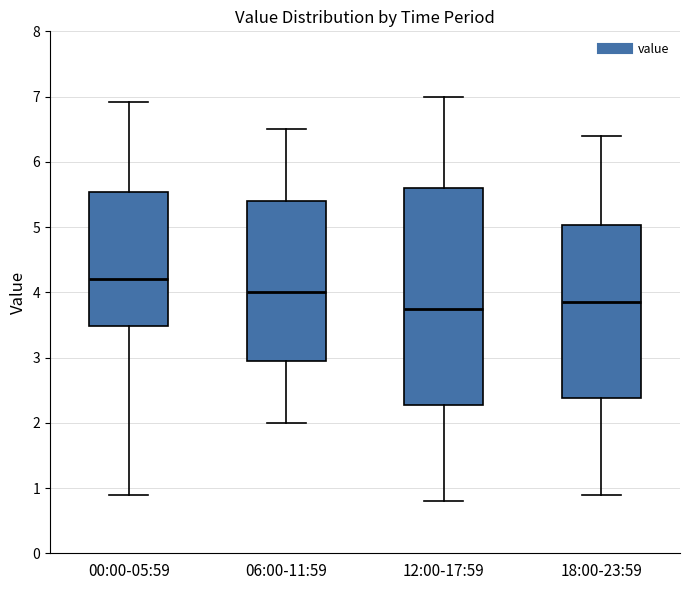

Reading left to right, transcribe this box plot: for each box, give where its median line is, the range the box spans, and where its two whiskers end, as read against the y-axis. The values are not printed on the chart, so give them approximately, as read against the axis.

00:00-05:59: median 4.2, box 3.5 to 5.5, whiskers 0.9 to 6.9
06:00-11:59: median 4.0, box 3.0 to 5.4, whiskers 2.0 to 6.5
12:00-17:59: median 3.8, box 2.3 to 5.6, whiskers 0.8 to 7.0
18:00-23:59: median 3.9, box 2.4 to 5.0, whiskers 0.9 to 6.4